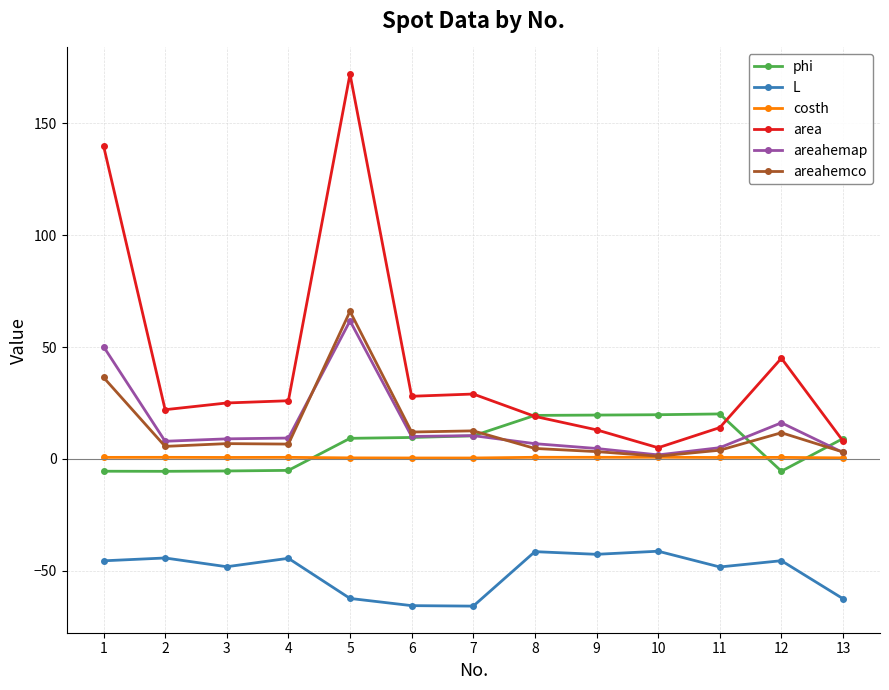

Does the chart display data point markers on the line(s)?

Yes